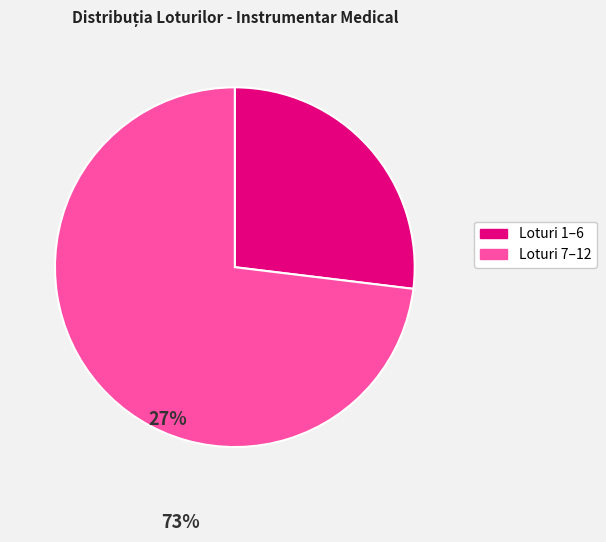

Does any single category account for the majority?

Yes